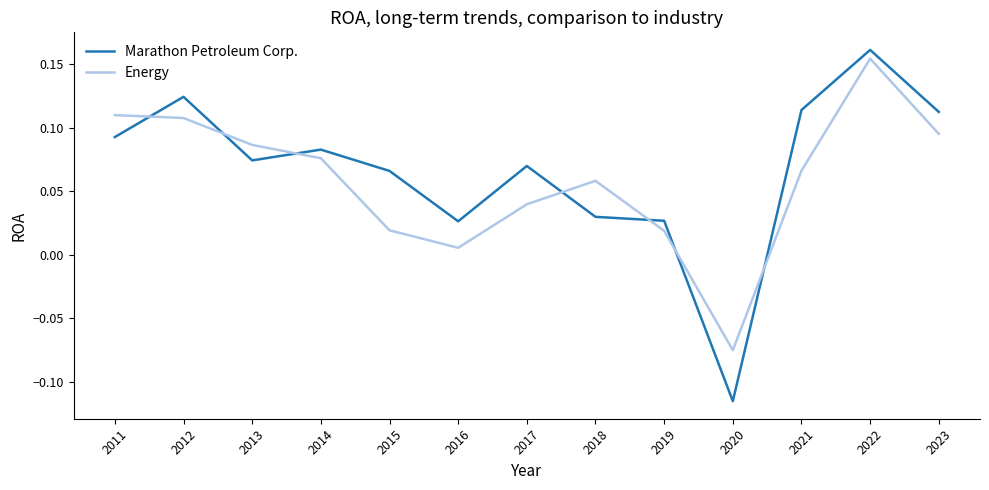

At which category is the sum across all series the highest?

2022